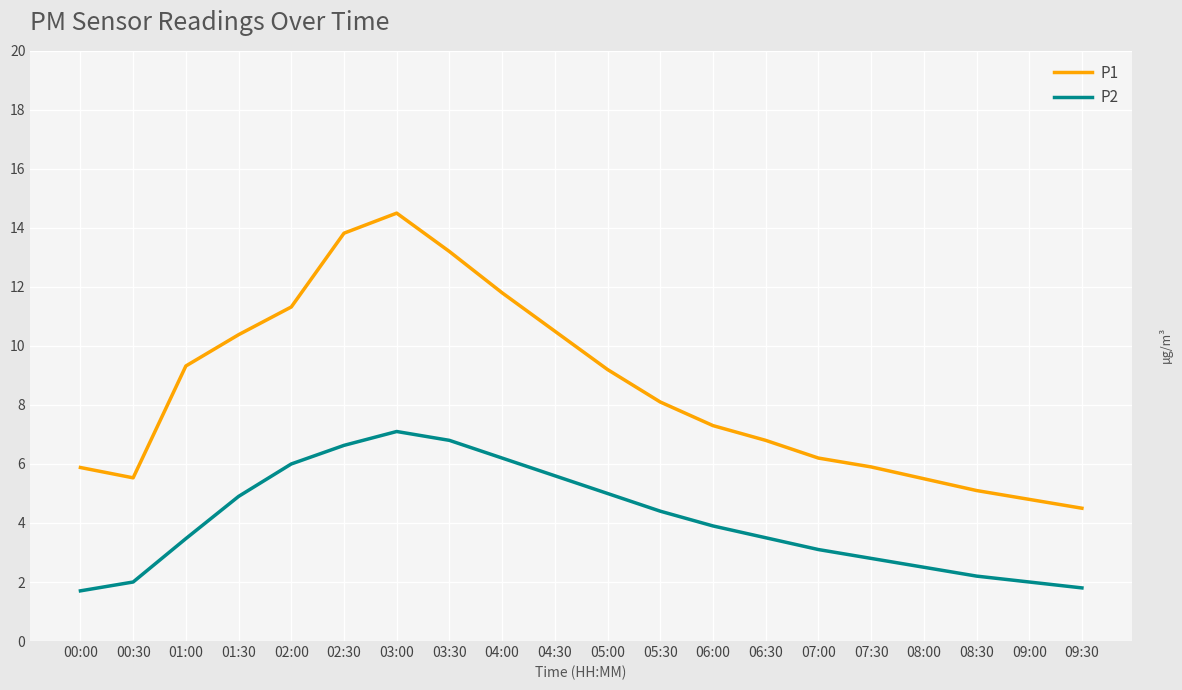

What are all the series names shown in the legend?

P1, P2